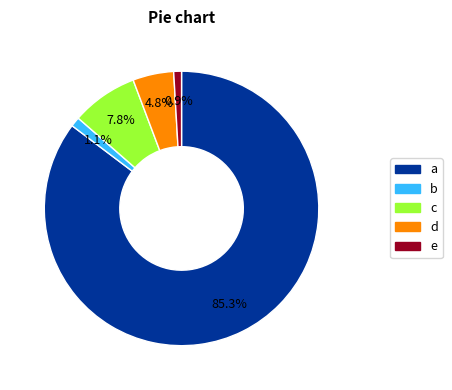

Which category has the biggest portion of the pie?

a